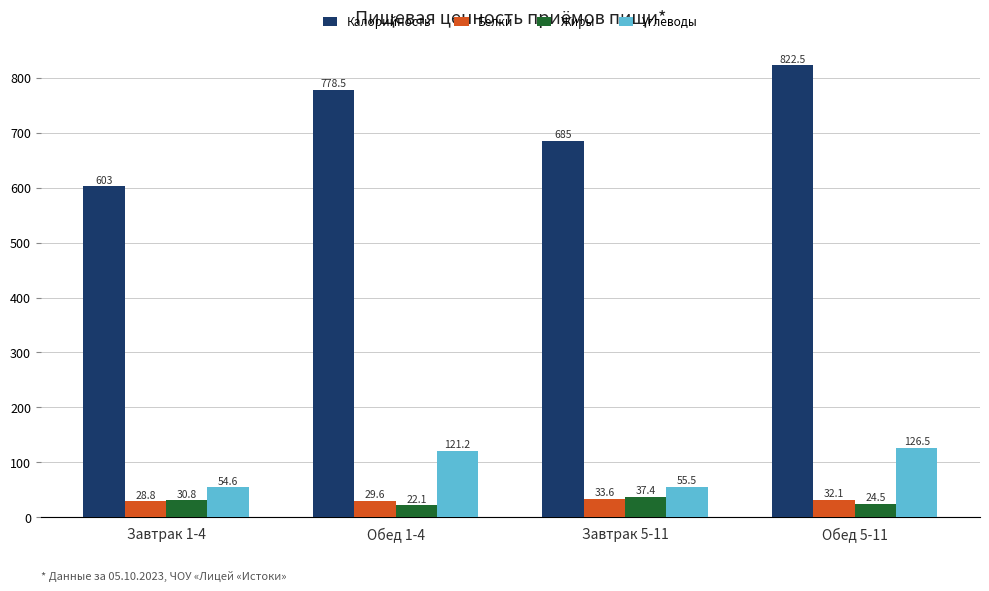

At how many categories does at least one series exceed 42?

4